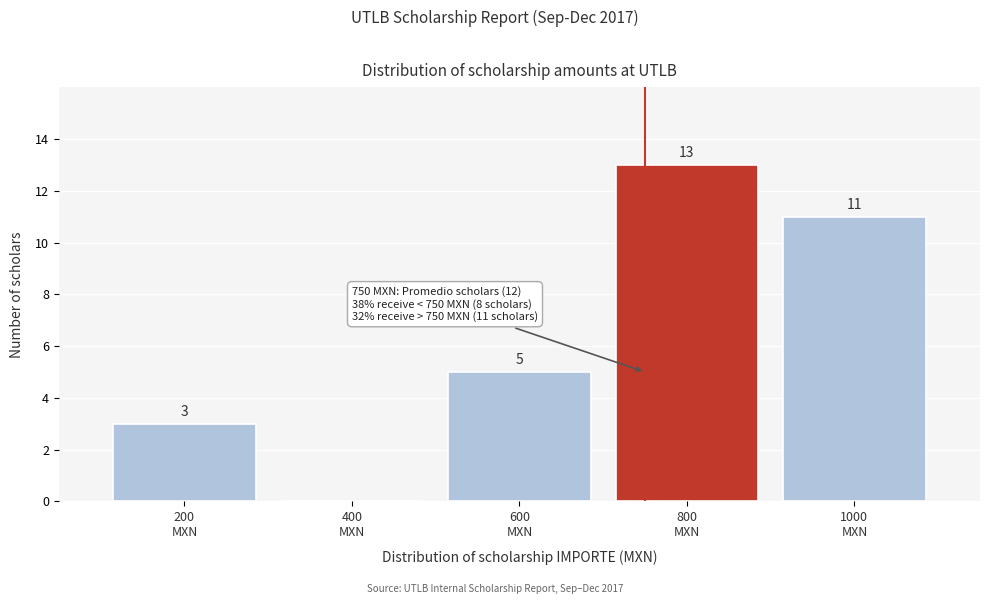

Which range on the x-axis has the tallest bar?

700 to 900